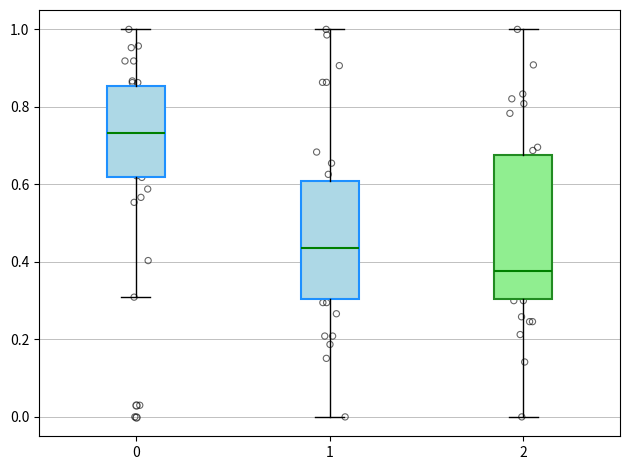

Reading left to right, transcribe this box plot: for each box, give where its median line is, the range the box spans, and where its two whiskers end, as read against the y-axis. The values are not printed on the chart, so give them approximately, as read against the axis.

0: median 0.74, box 0.62 to 0.86, whiskers 0.30 to 1.00
1: median 0.44, box 0.30 to 0.60, whiskers 0.00 to 1.00
2: median 0.38, box 0.30 to 0.68, whiskers 0.00 to 1.00